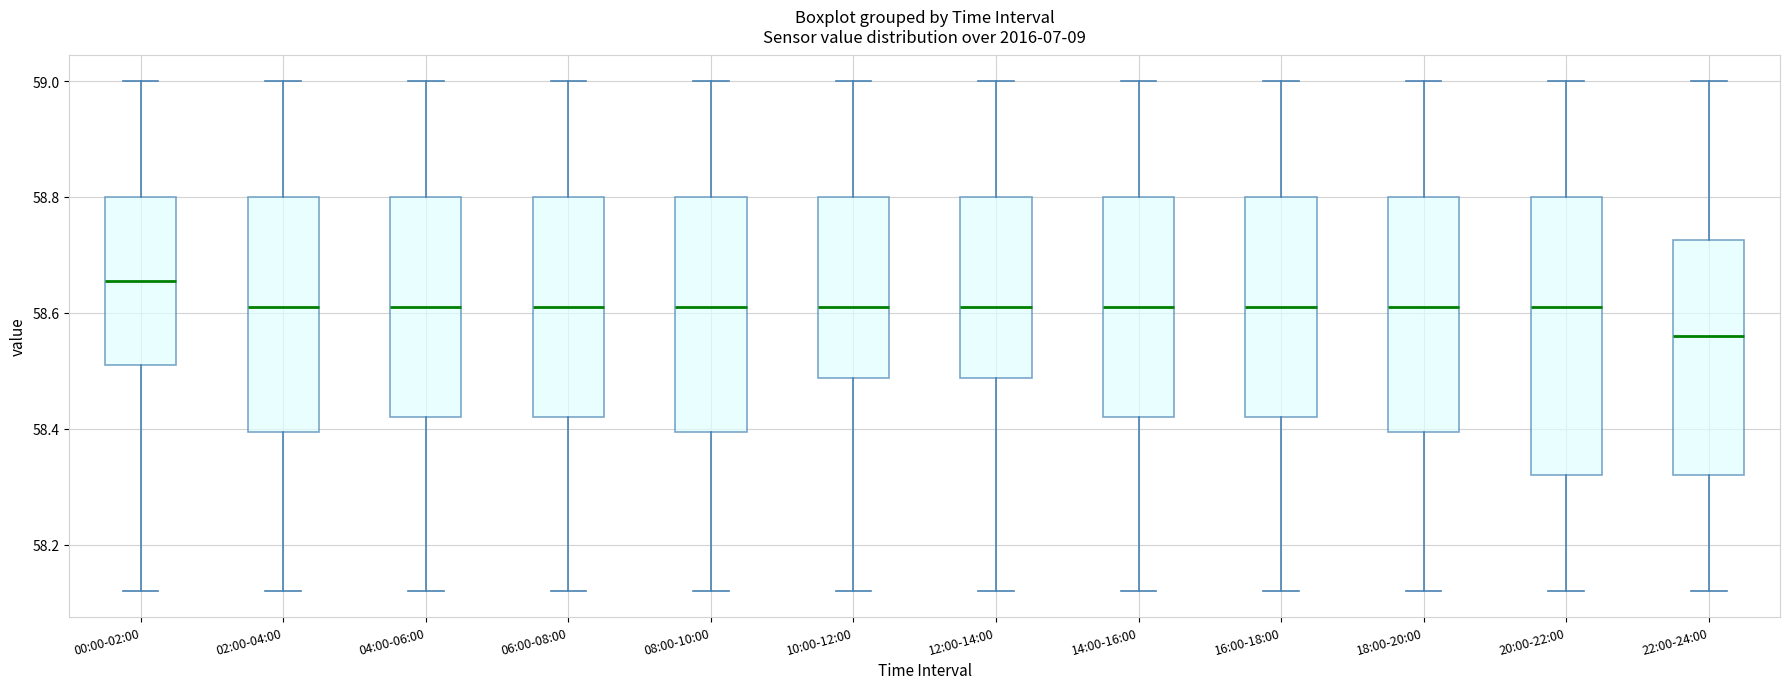

Where does the lower whisker of the box for 00:00-02:00 end on the y-axis? The values are not printed on the chart, so give them approximately, as read against the axis.

58.12